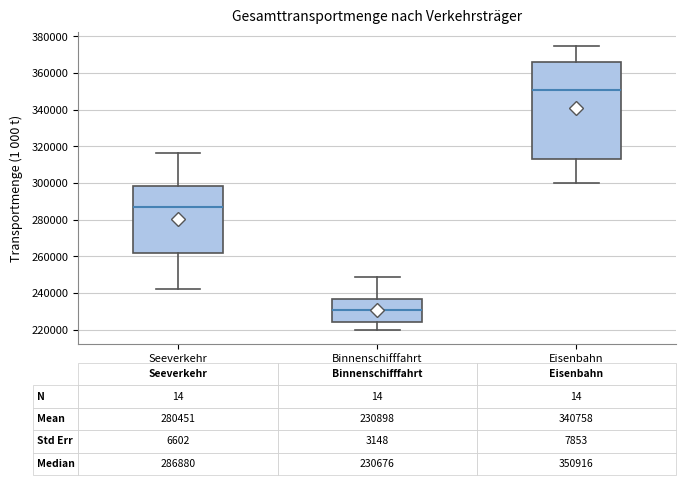

Which box is the tallest, from its lower edge to its upper edge?

Eisenbahn